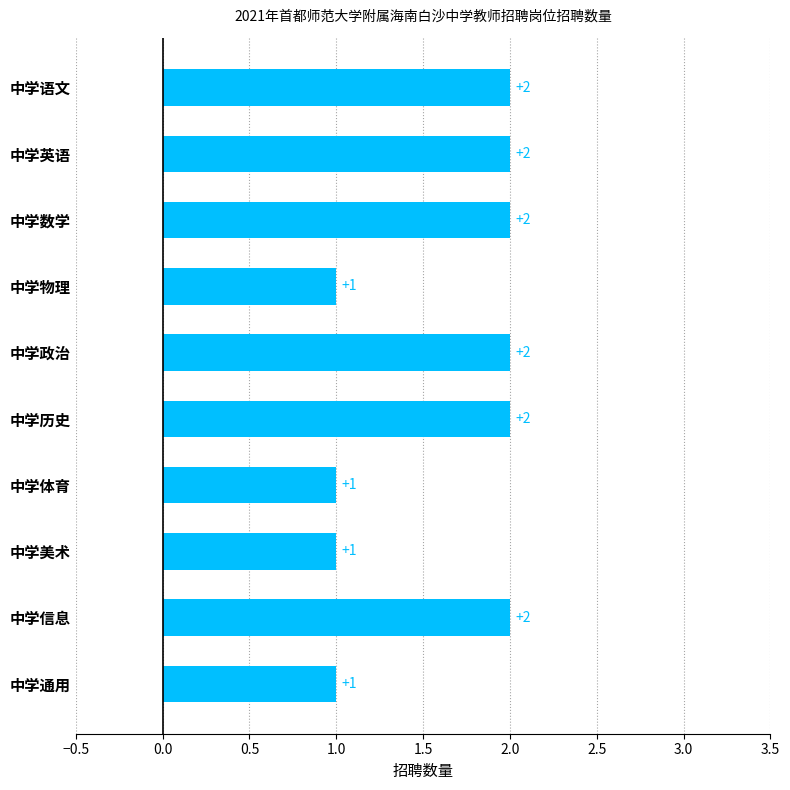

What is the sum of the values at 中学物理 and 中学数学?

3